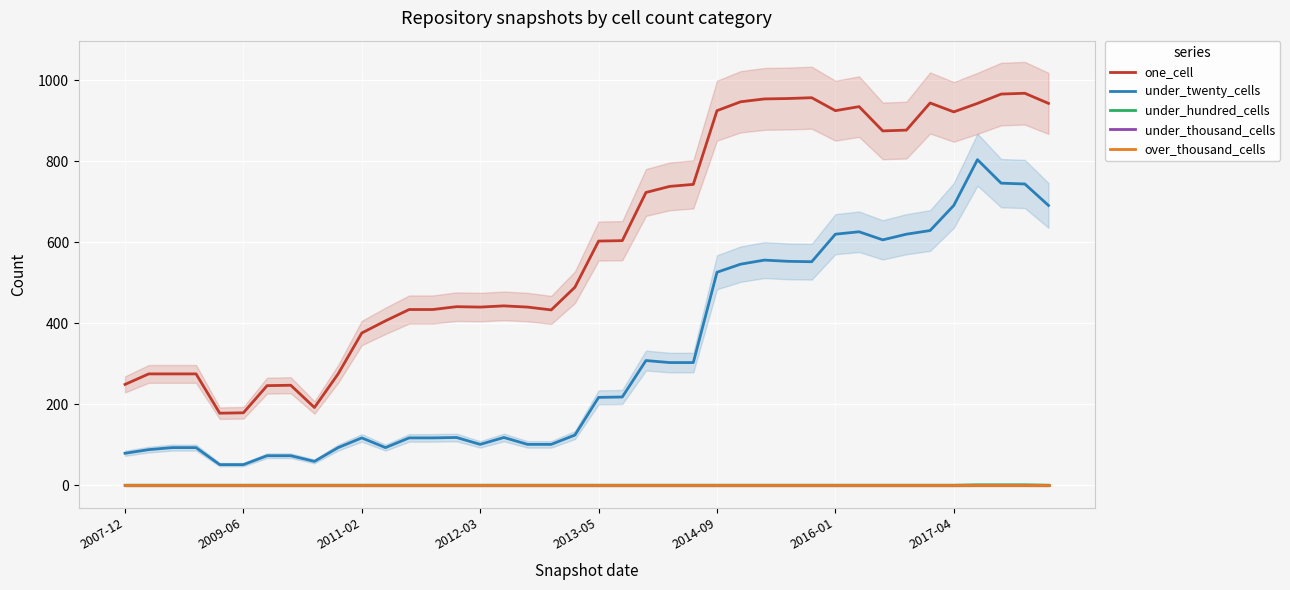

What position from the right is 8?

32